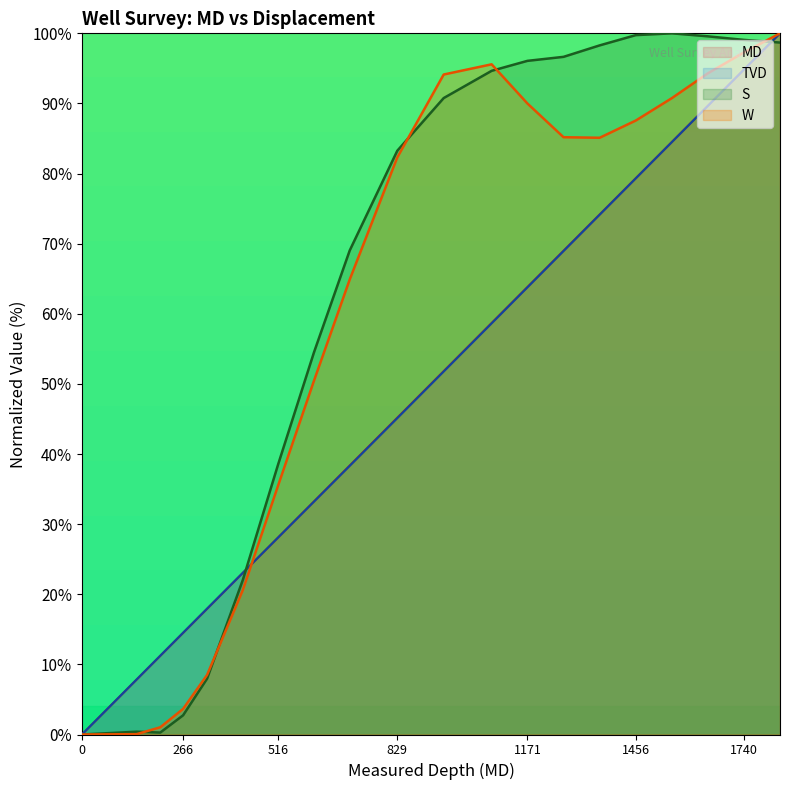

The MD series shows 68.3 at 1835. True or false?

False